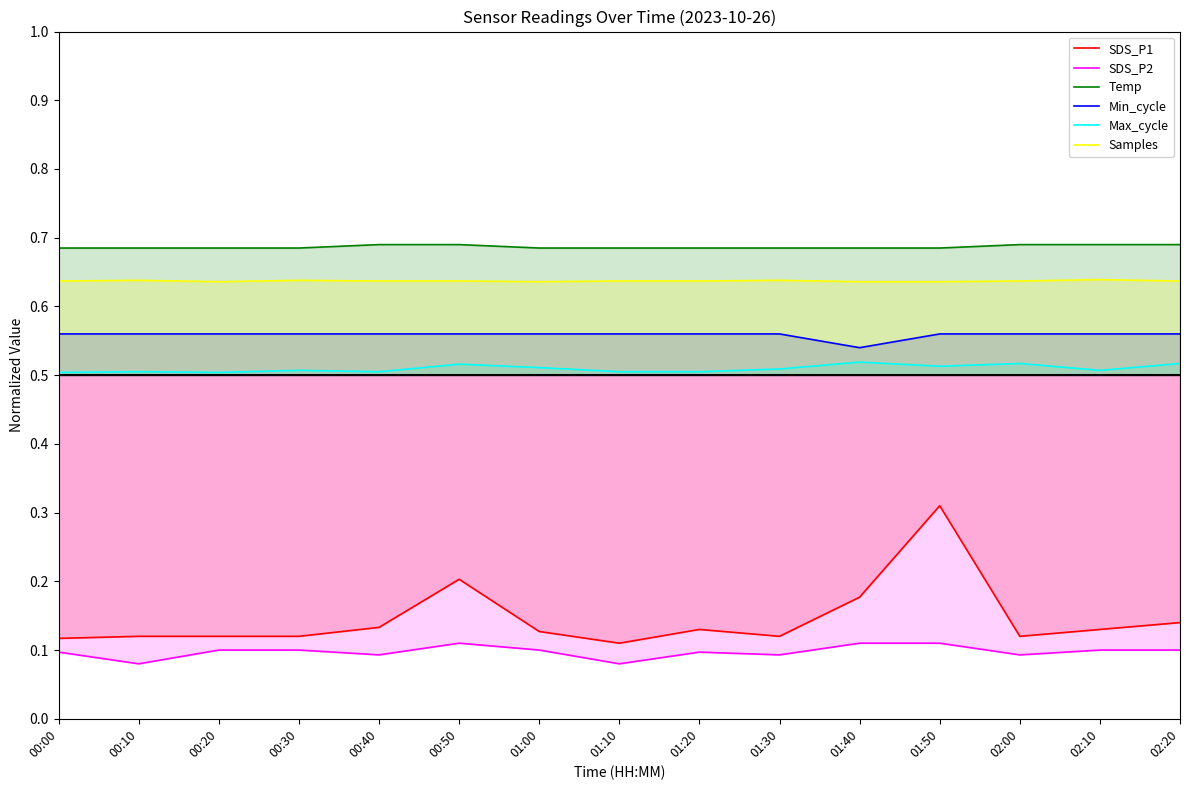

Reading right to left, what are all the values shown in this chart?

SDS_P1: 0.1	0.1	0.1	0.3	0.2	0.1	0.1	0.1	0.1	0.2	0.1	0.1	0.1	0.1	0.1
SDS_P2: 0.1	0.1	0.1	0.1	0.1	0.1	0.1	0.1	0.1	0.1	0.1	0.1	0.1	0.1	0.1
Temp: 0.7	0.7	0.7	0.7	0.7	0.7	0.7	0.7	0.7	0.7	0.7	0.7	0.7	0.7	0.7
Min_cycle: 0.6	0.6	0.6	0.6	0.5	0.6	0.6	0.6	0.6	0.6	0.6	0.6	0.6	0.6	0.6
Max_cycle: 0.5	0.5	0.5	0.5	0.5	0.5	0.5	0.5	0.5	0.5	0.5	0.5	0.5	0.5	0.5
Samples: 0.6	0.6	0.6	0.6	0.6	0.6	0.6	0.6	0.6	0.6	0.6	0.6	0.6	0.6	0.6